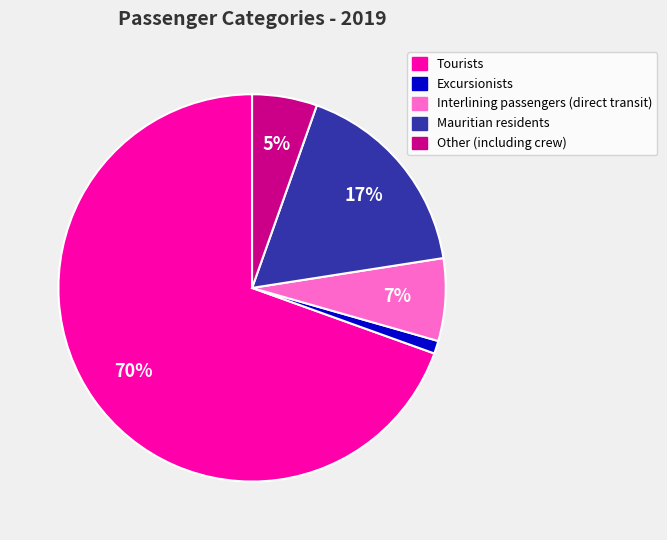

Combined, do Mauritian residents and Other (including crew) account for over 50%?

No